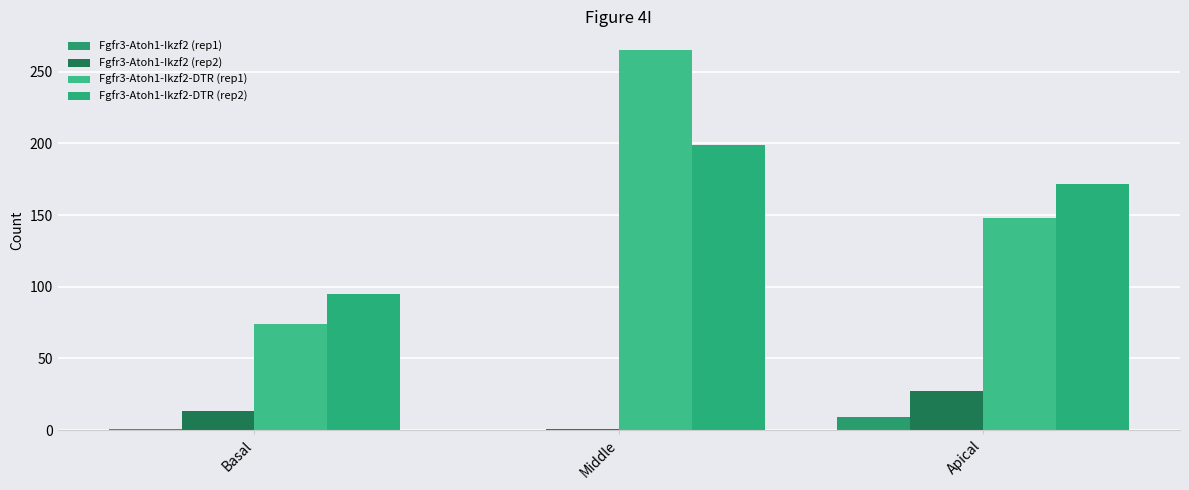

What is the difference between the maximum and minimum values in the Fgfr3-Atoh1-Ikzf2 (rep1) series?

9